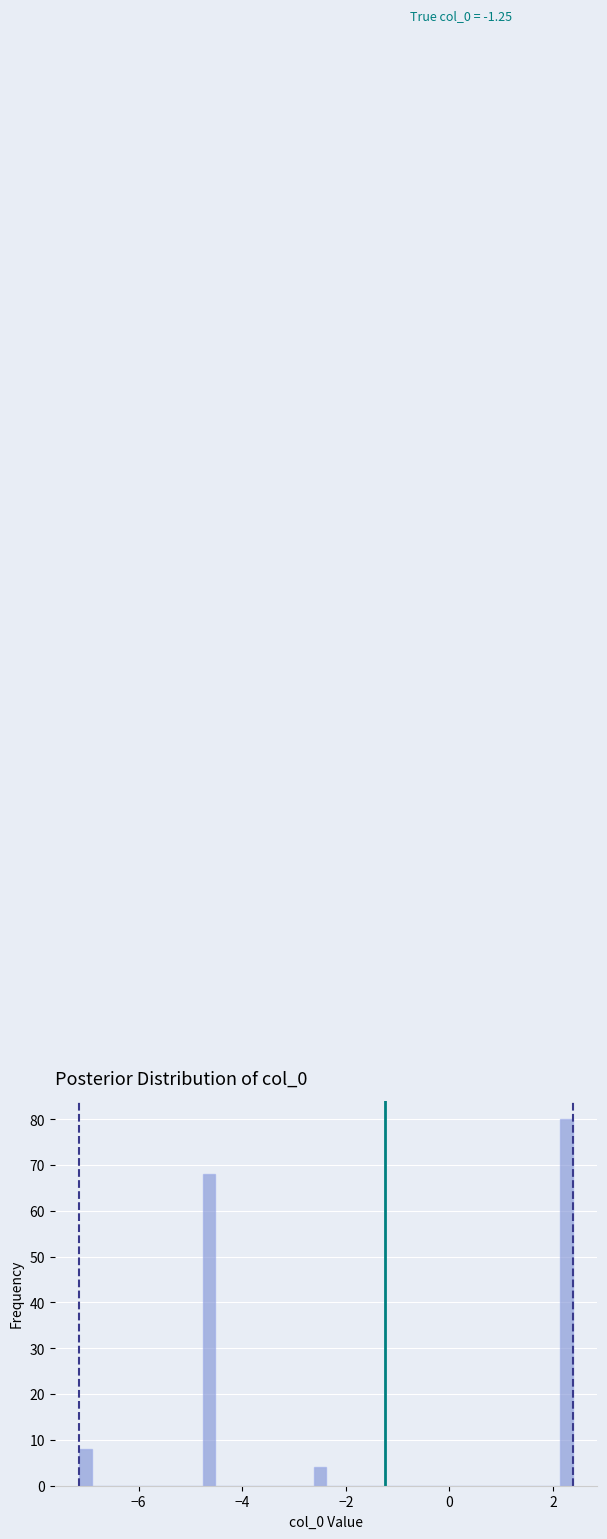

Around what value on the x-axis is the tallest bar? Give the approximate position of its centre, as read against the axis.

2.2